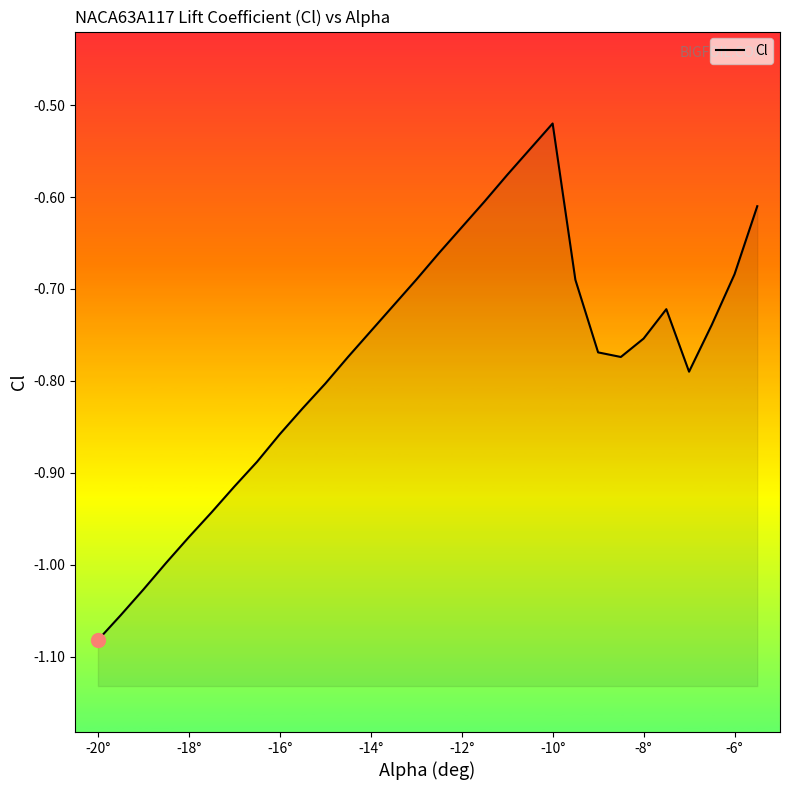

How many series are shown in this chart?

1